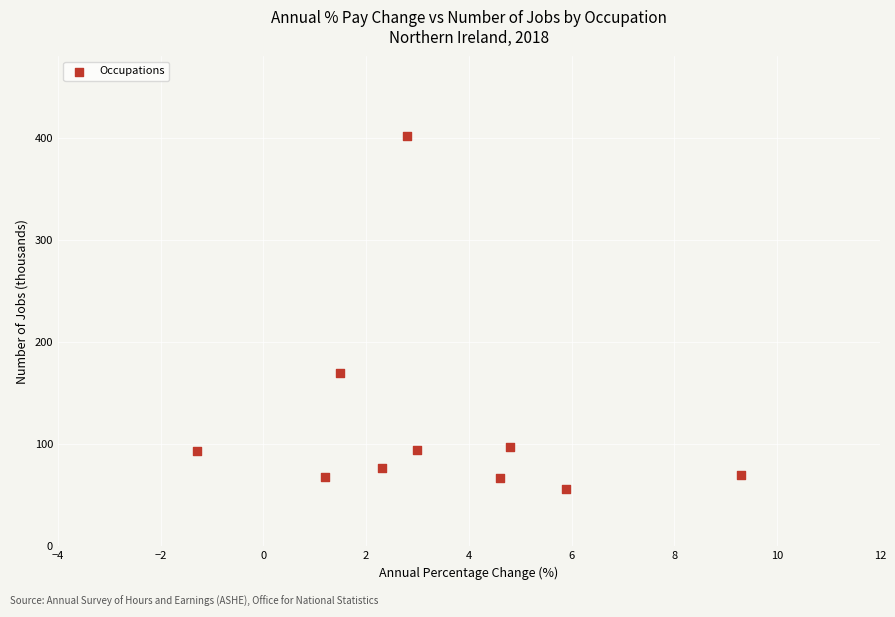

What Y value in the scatter plot is closest to 229?

170